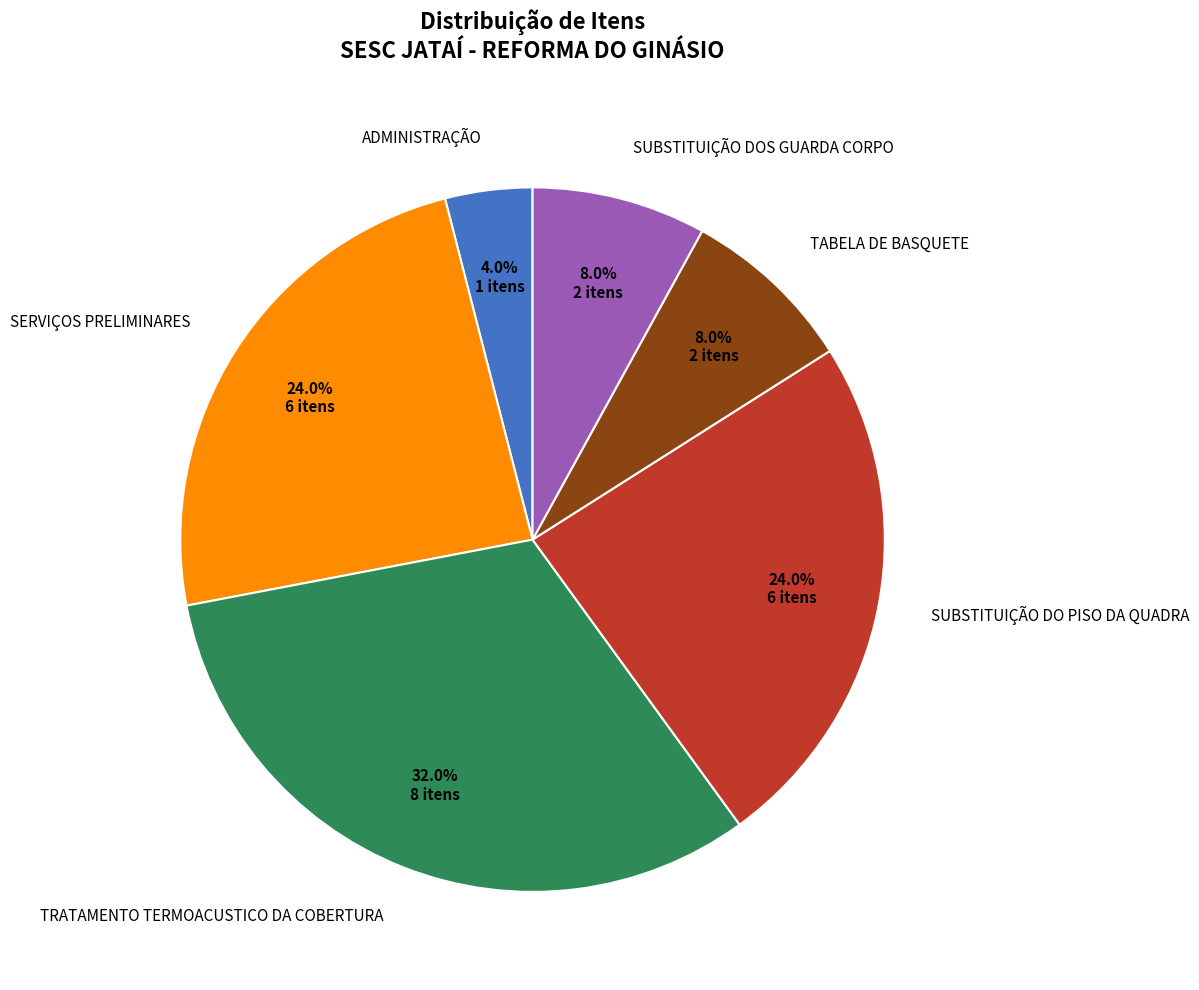

Is there any slice that represents more than half of the pie?

No